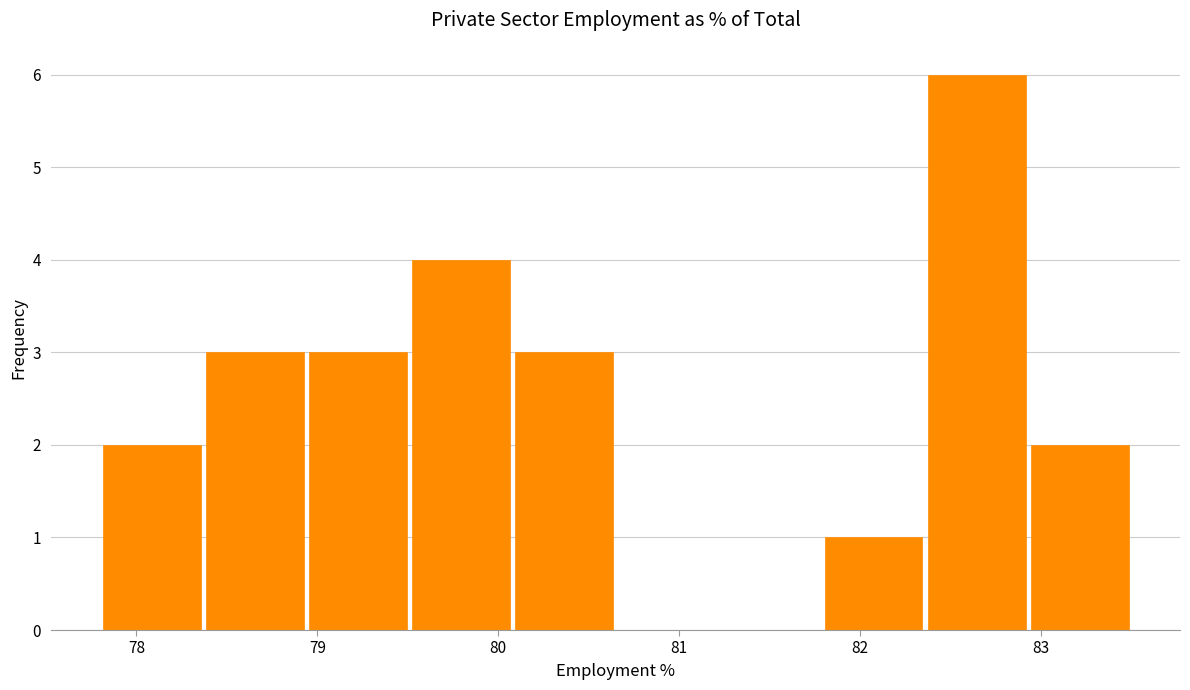

How tall is the bar that spans 78.94 to 79.51 on the x-axis? Neither the bar edges nor the heights are printed on the chart, so give them approximately, as read against the axes.

3